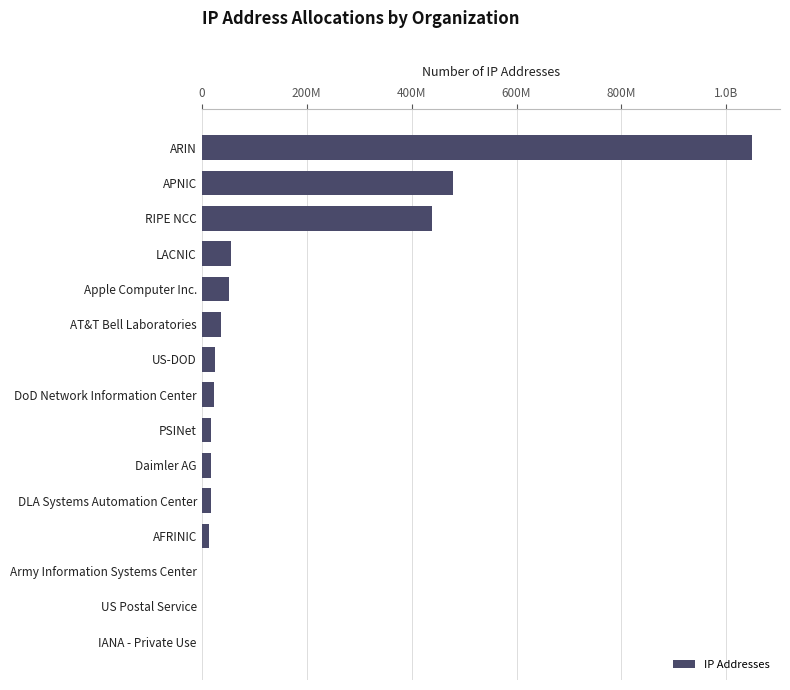

What is the sum of all values?

2226026493